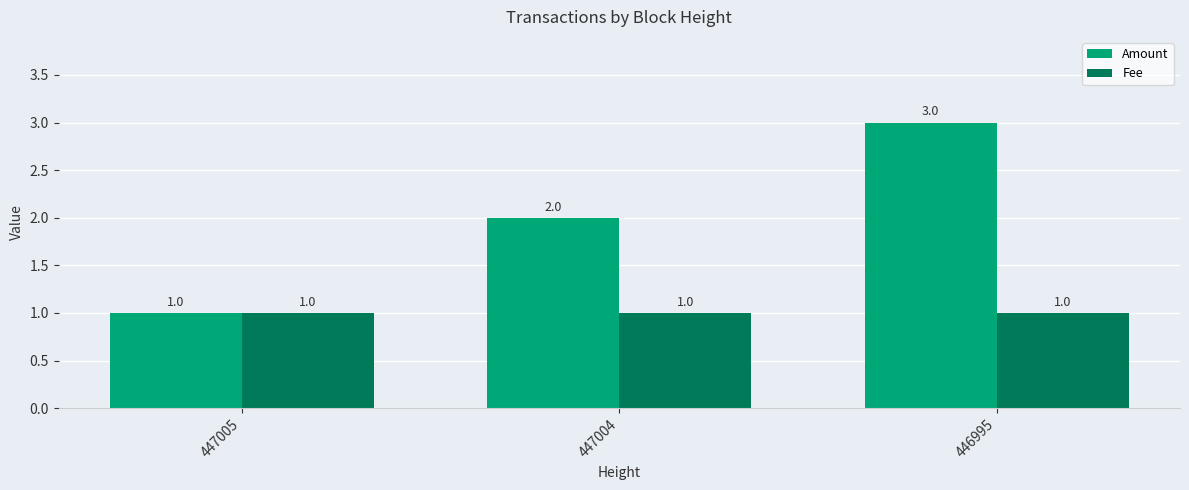

Rank the series by their average value, from highest to lowest.

Amount, Fee